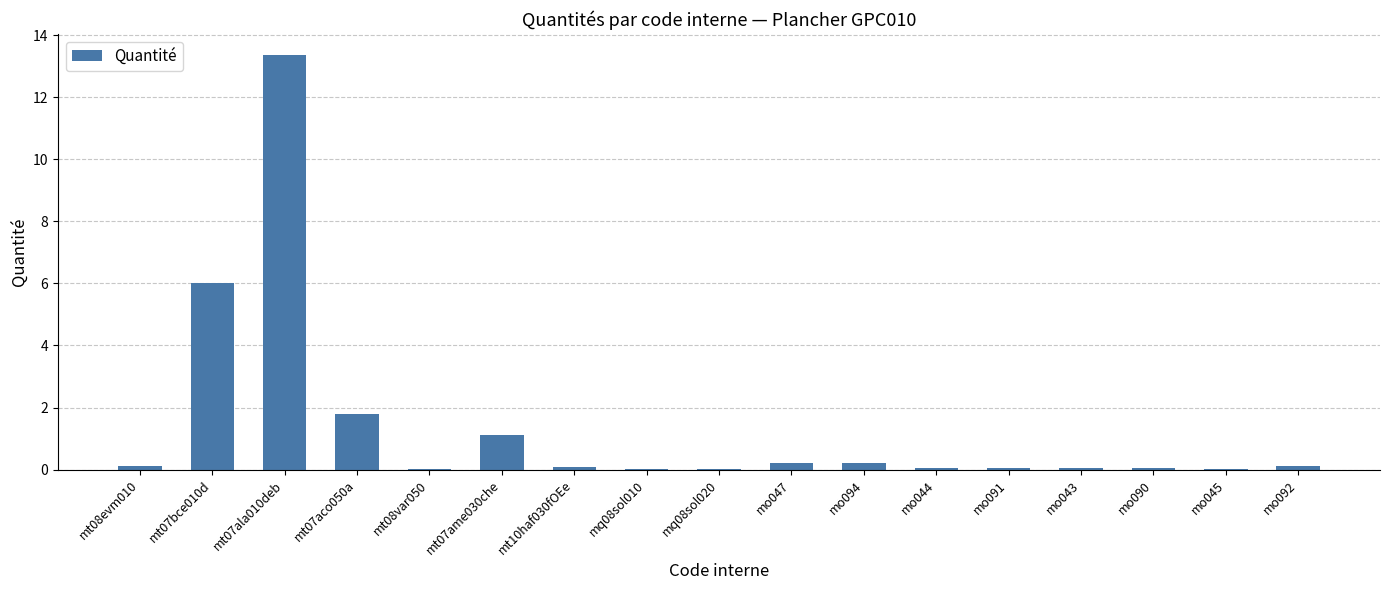

The chart shows a value of 0.2 at mo047. True or false?

True